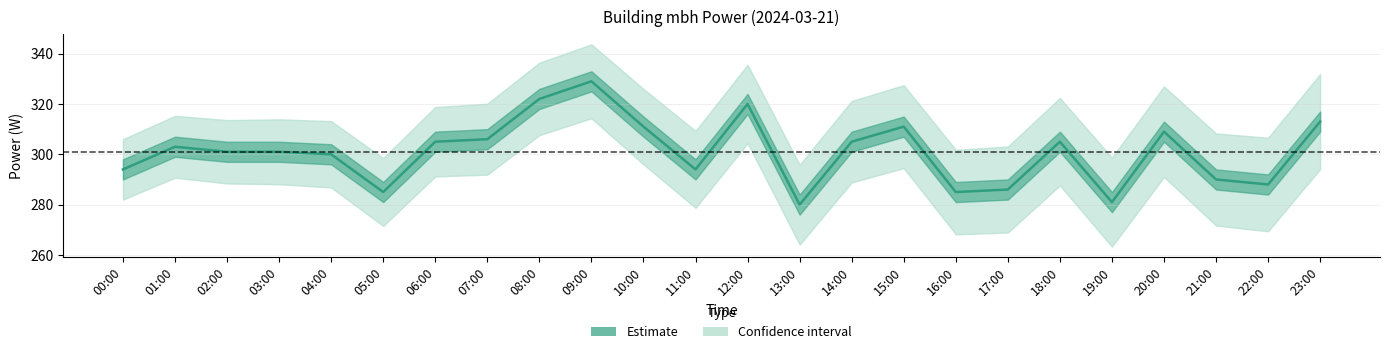

What is the total value across all series at 02:00?

903.3